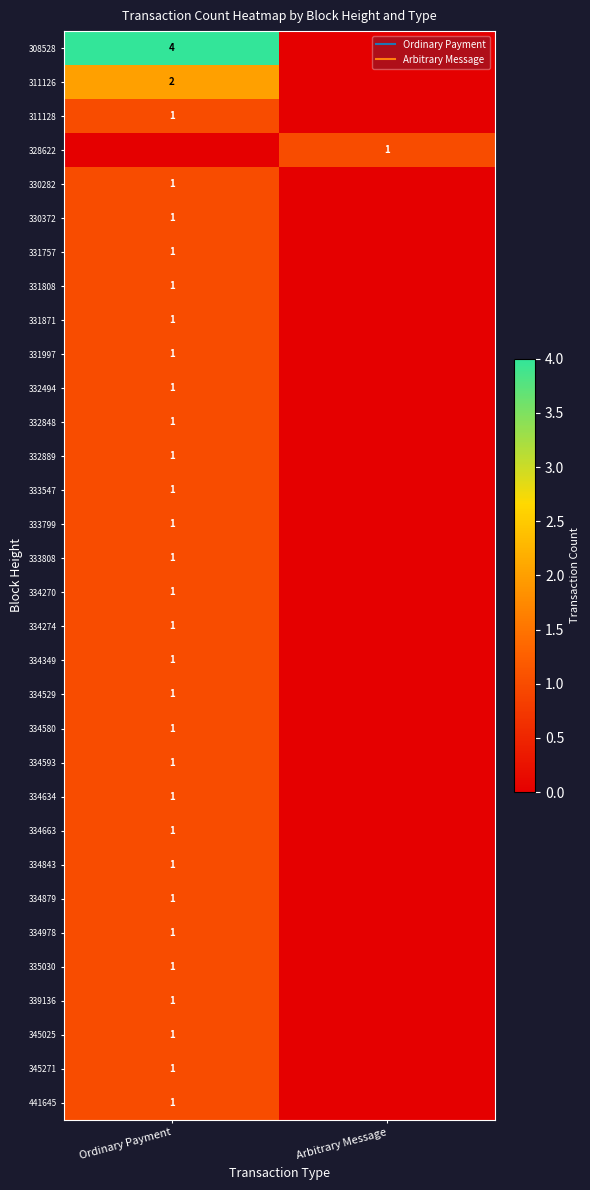

What is the difference between the 331997 values at Arbitrary Message and Ordinary Payment?

1